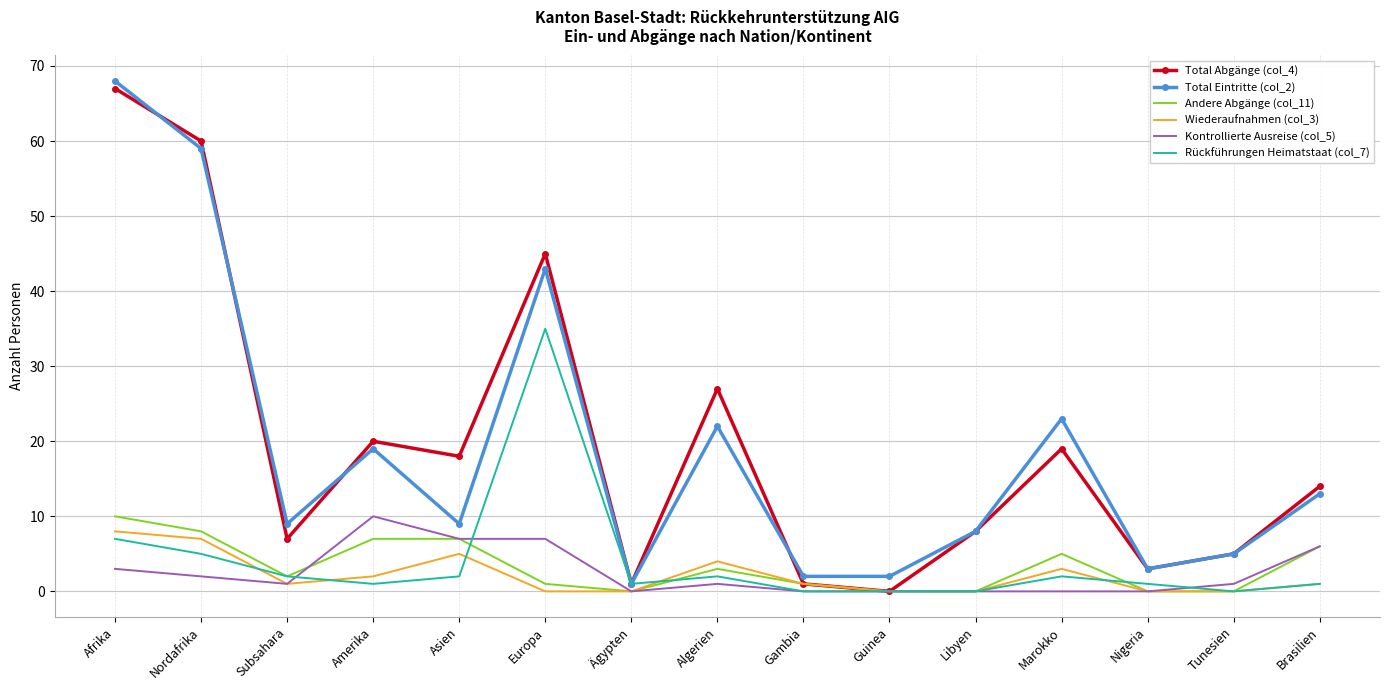

What position from the left is Guinea?

10